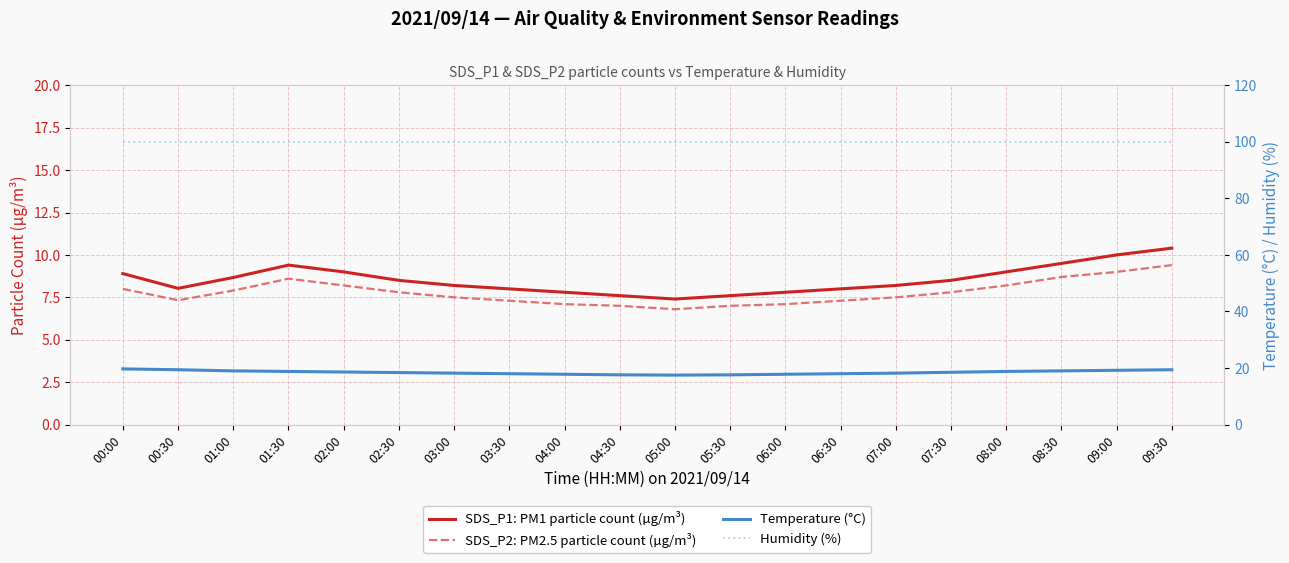

What is the label of the 14th point from the left?

06:30